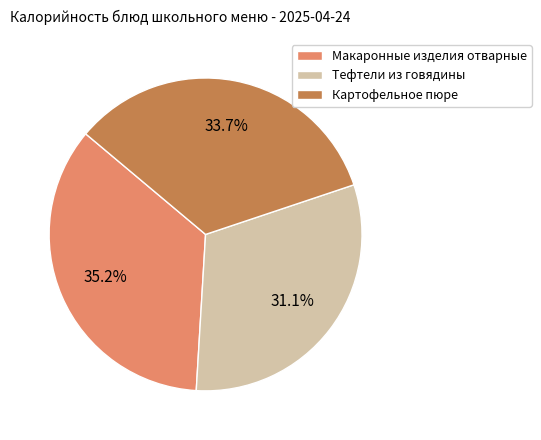

Between Картофельное пюре and Тефтели из говядины, which is larger?

Картофельное пюре